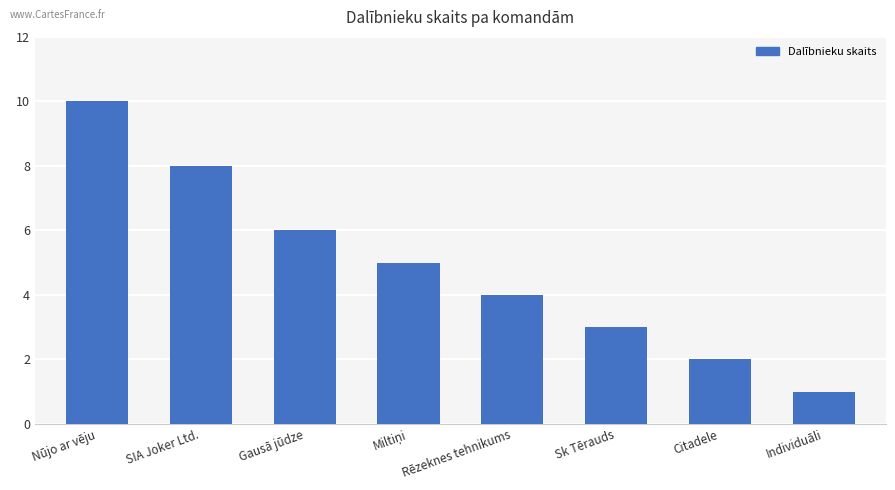

True or false: the data shows 1 at Citadele.

False